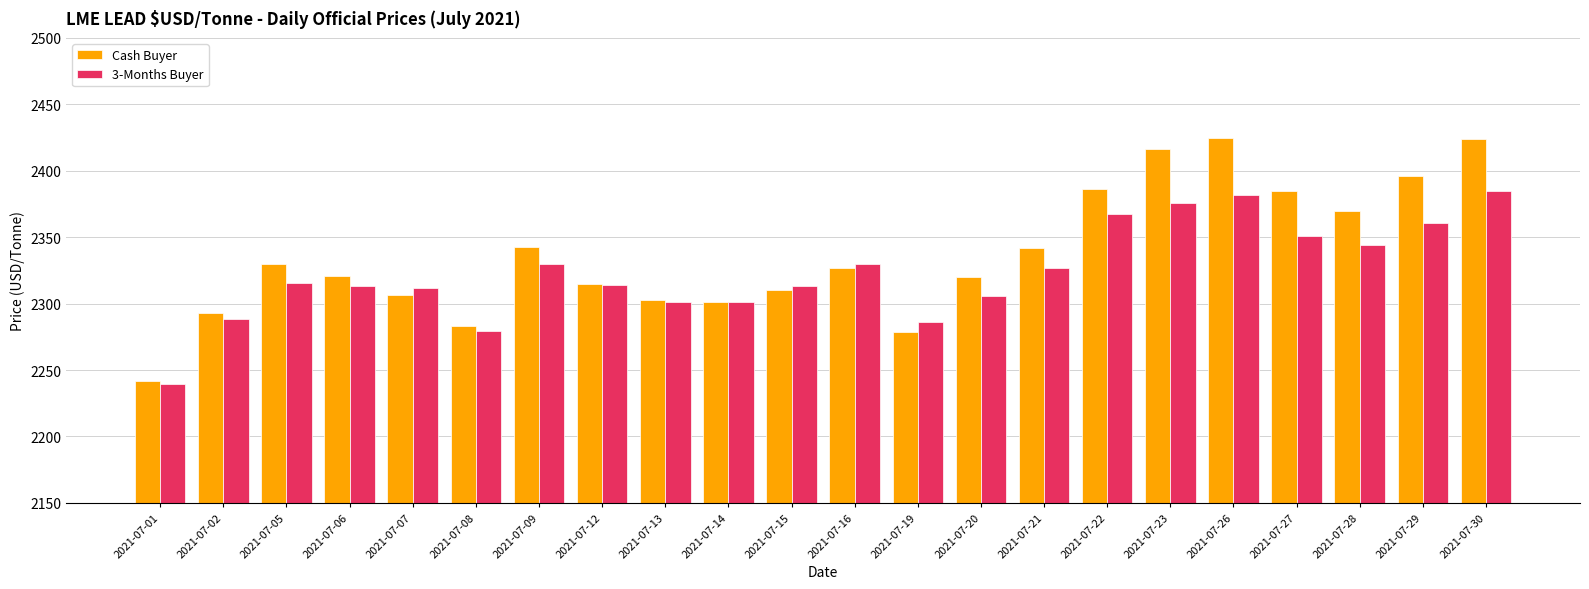

Rank the series by their maximum value, from highest to lowest.

Cash Buyer, 3-Months Buyer